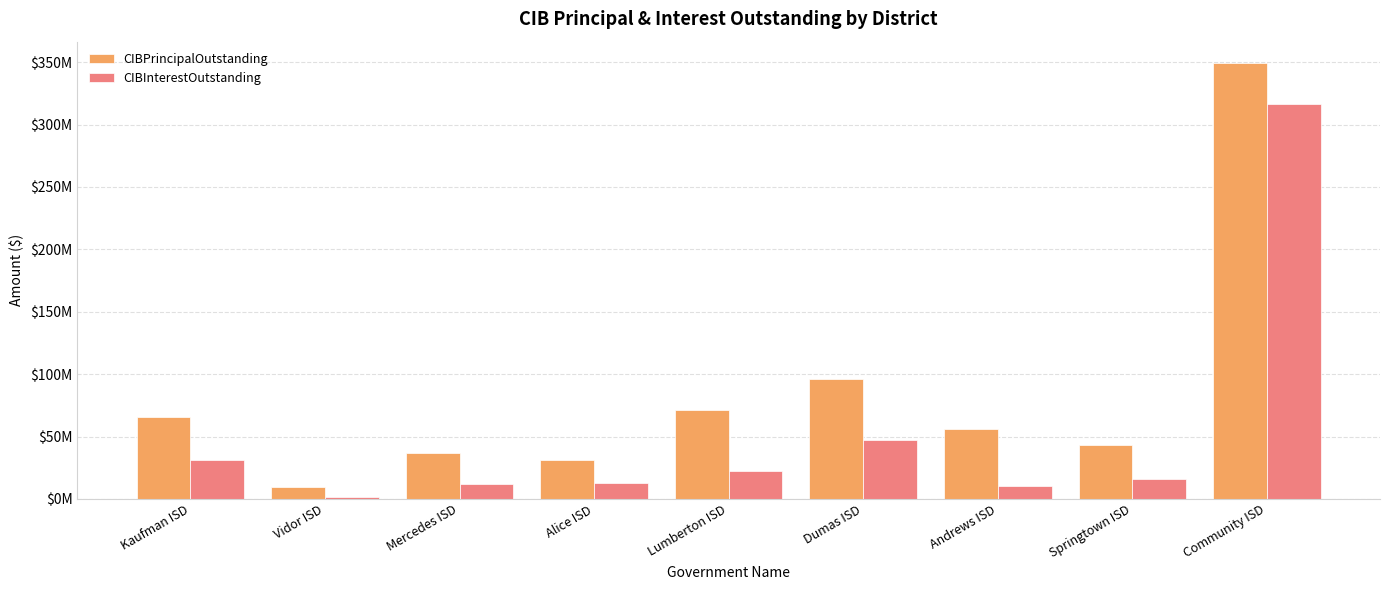

Which category has the lowest value across all series?

Vidor ISD